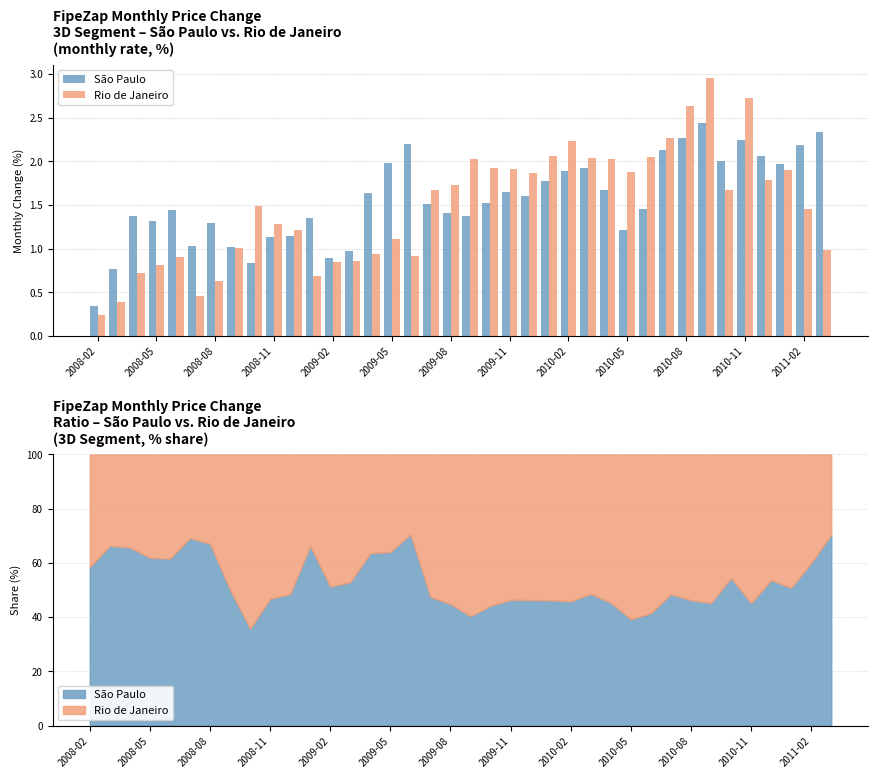

What is the average value of the Rio de Janeiro series?

1.5